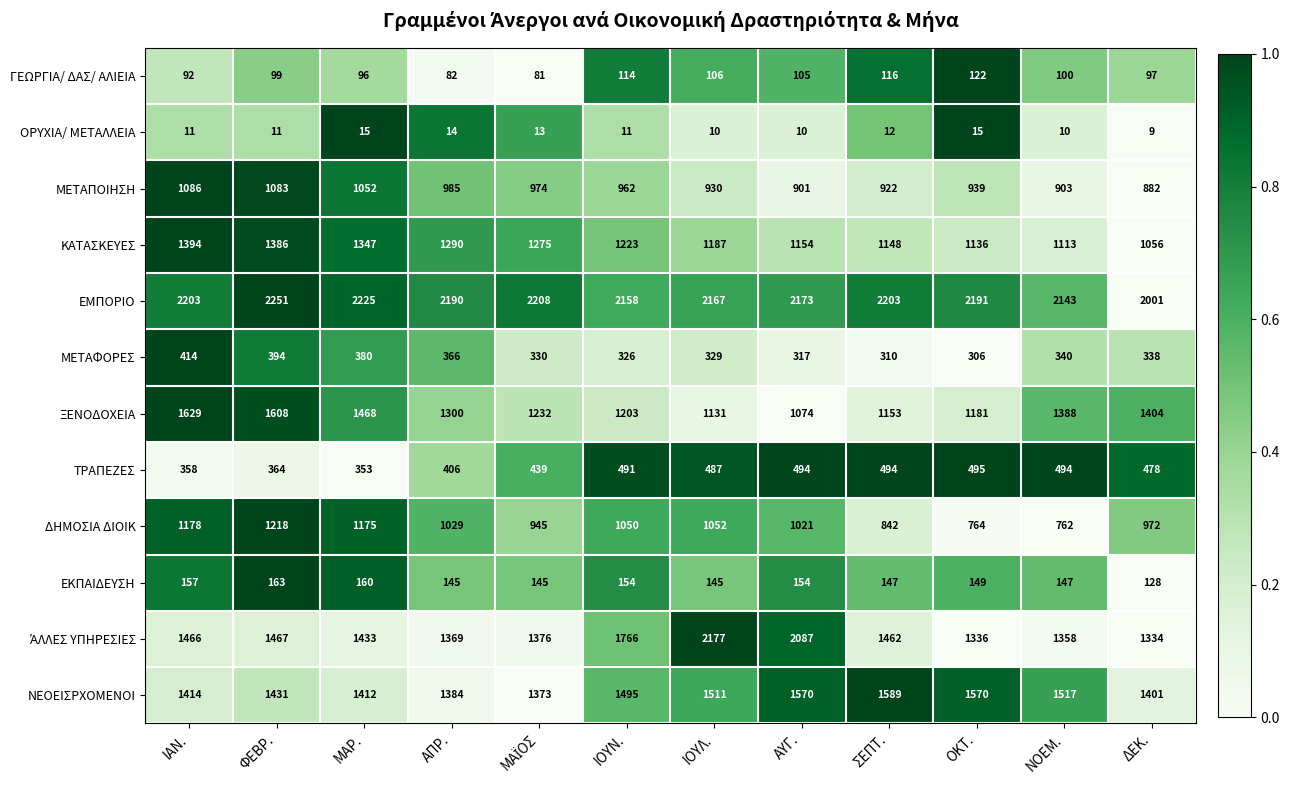

What is the average value of the ΝΕΟΕΙΣΡΧΟΜΕΝΟΙ series?

1472